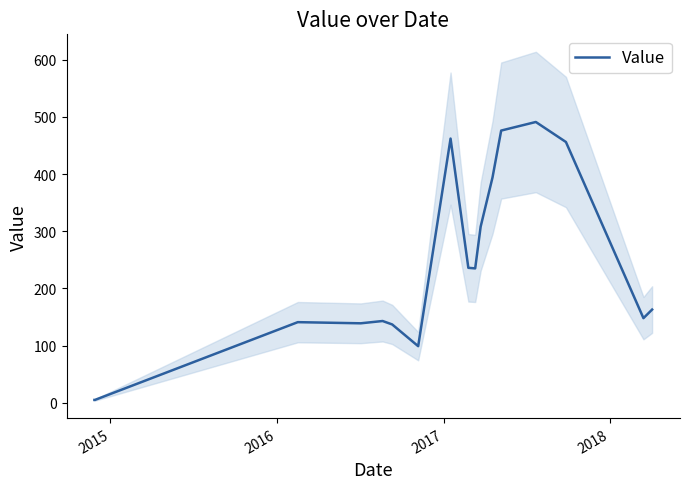

Is this an area chart (filled region under the line)?

No